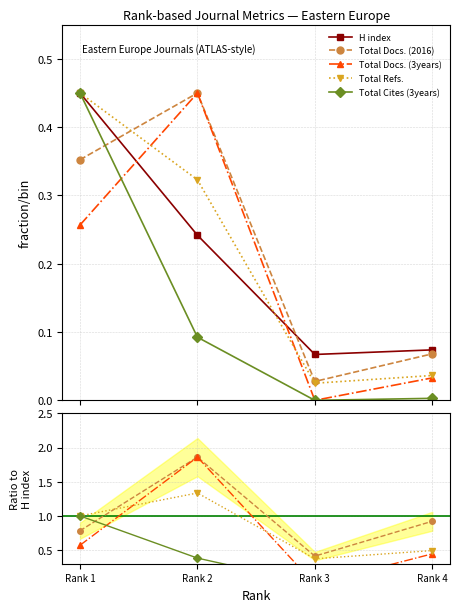

Reading left to right, what are all the values shown in this chart?

H index: 0.5	0.2	0.1	0.1
Total Docs. (2016): 0.4	0.5	0.0	0.1
Total Docs. (3years): 0.3	0.5	0.0	0.0
Total Refs.: 0.5	0.3	0.0	0.0
Total Cites (3years): 0.5	0.1	0.0	0.0